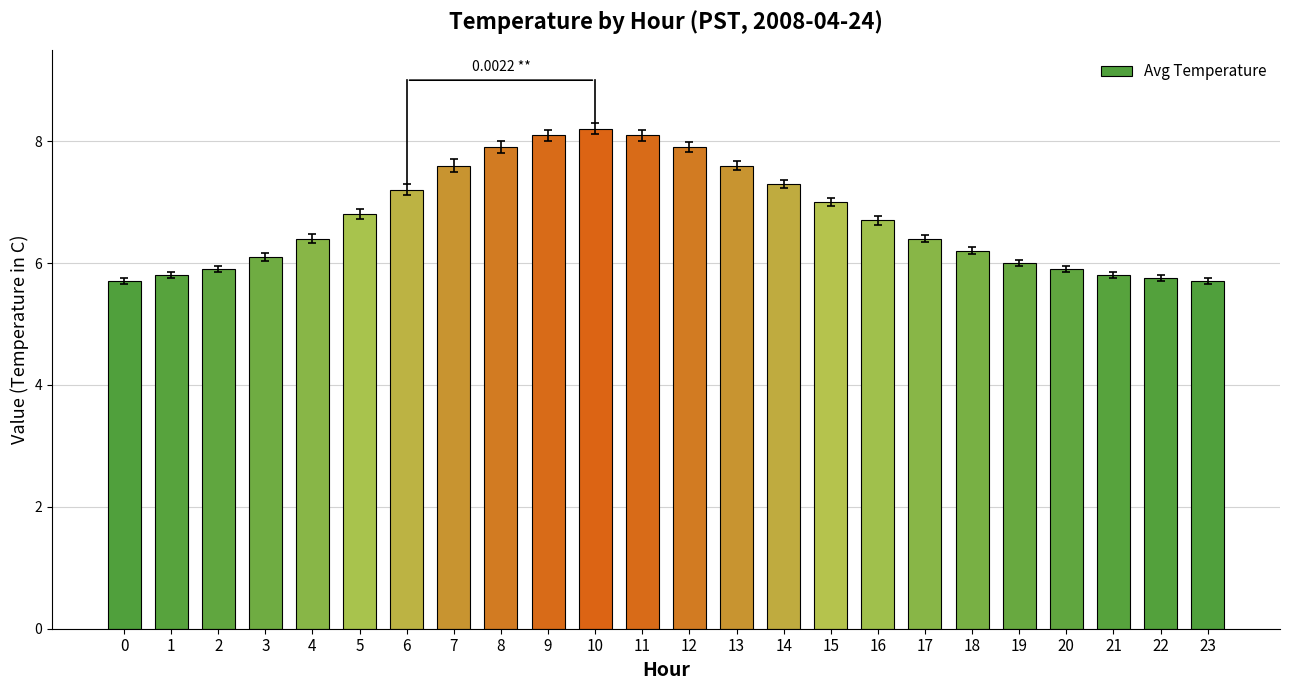

Reading right to left, list all the values displayed in this chart.

23=5.7	22=5.8	21=5.8	20=5.9	19=6.0	18=6.2	17=6.4	16=6.7	15=7.0	14=7.3	13=7.6	12=7.9	11=8.1	10=8.2	9=8.1	8=7.9	7=7.6	6=7.2	5=6.8	4=6.4	3=6.1	2=5.9	1=5.8	0=5.7